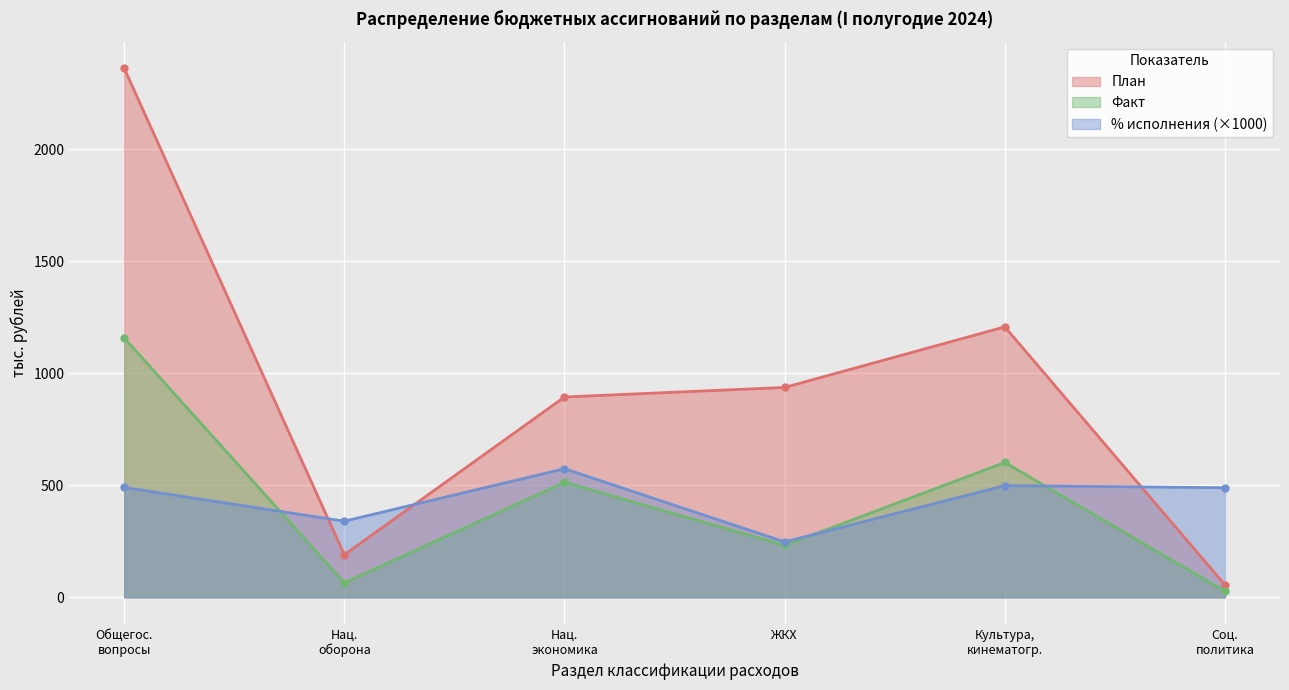

At which label is План closest to 1208?

Культура,
кинематогр.